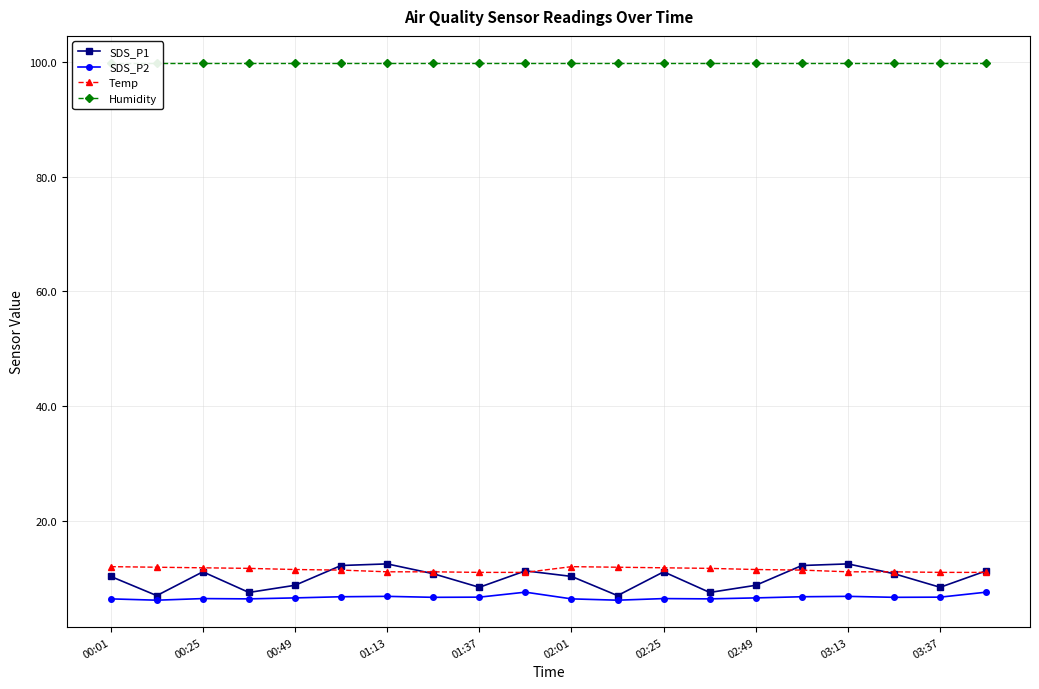

True or false: Temp has a value of 19.8 at 03:37.

False